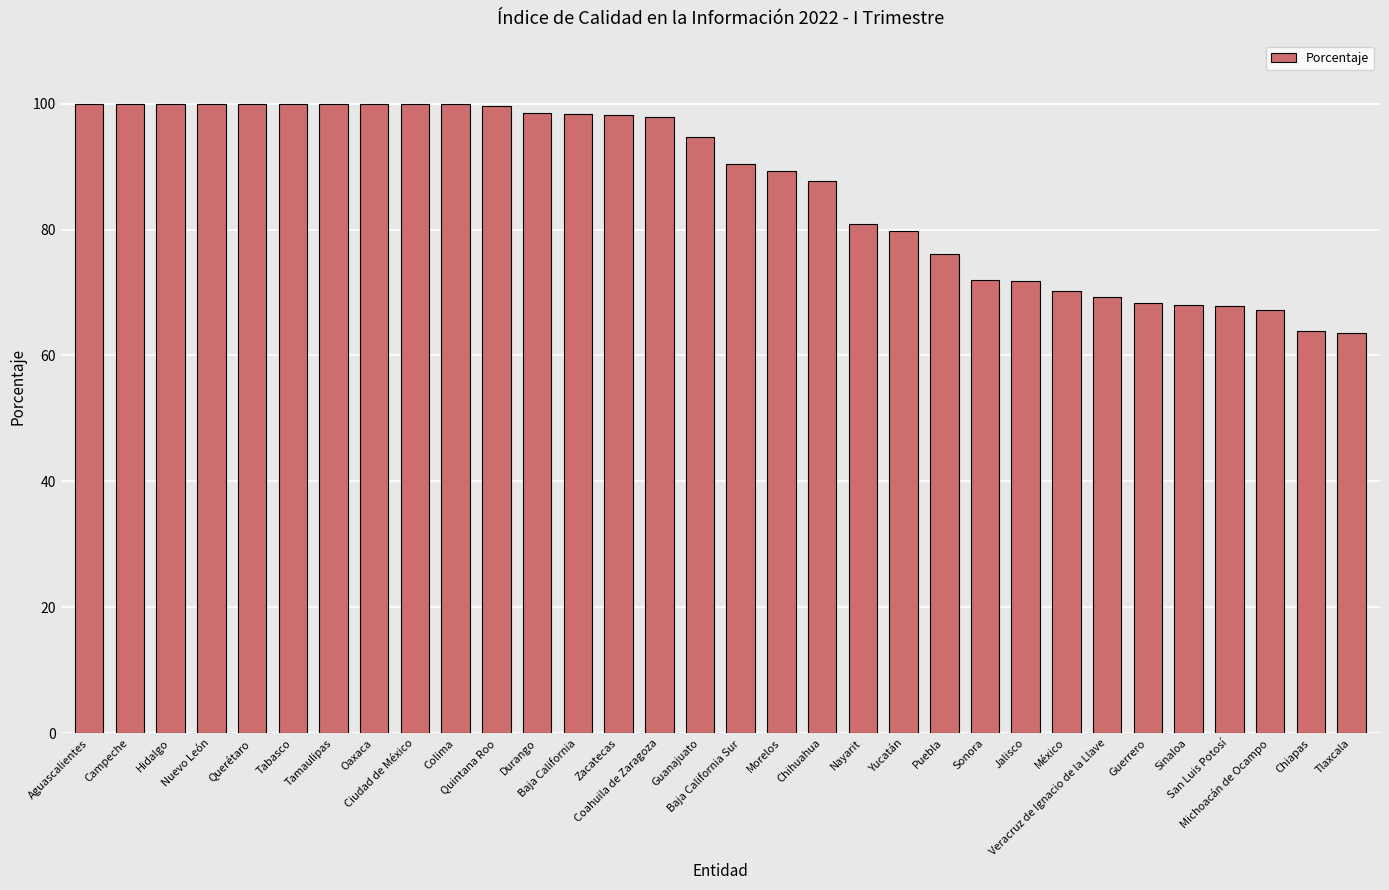

What is the smallest value displayed?

63.5